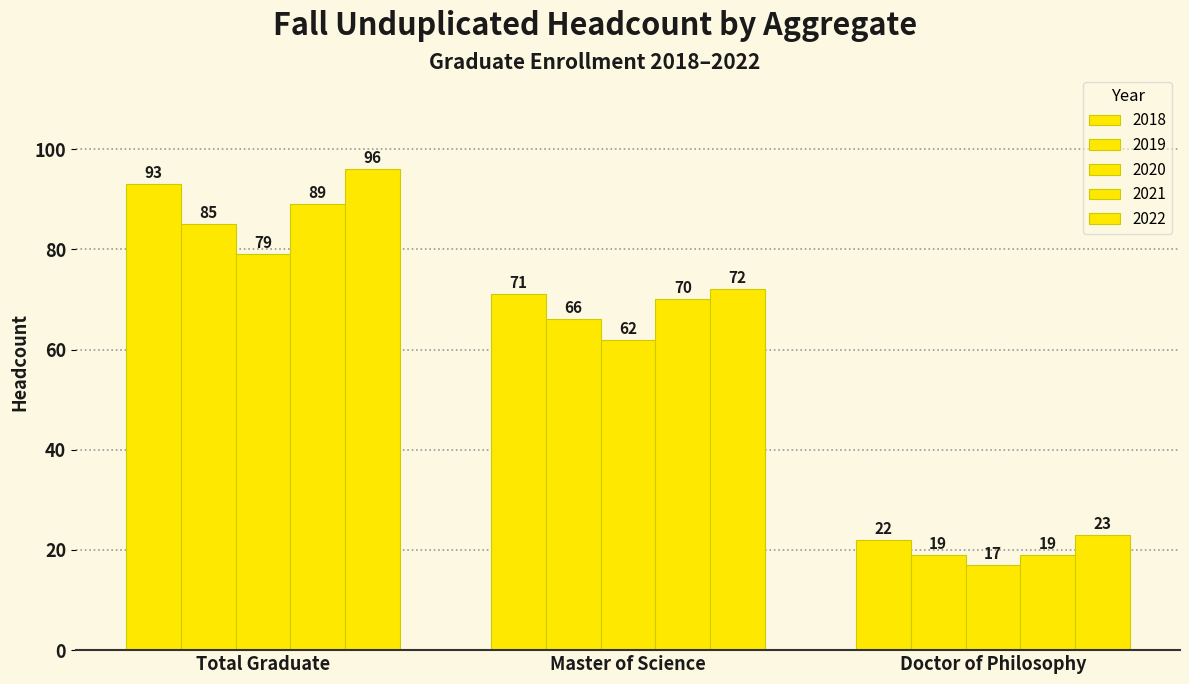

Count the number of data series in this chart.

5